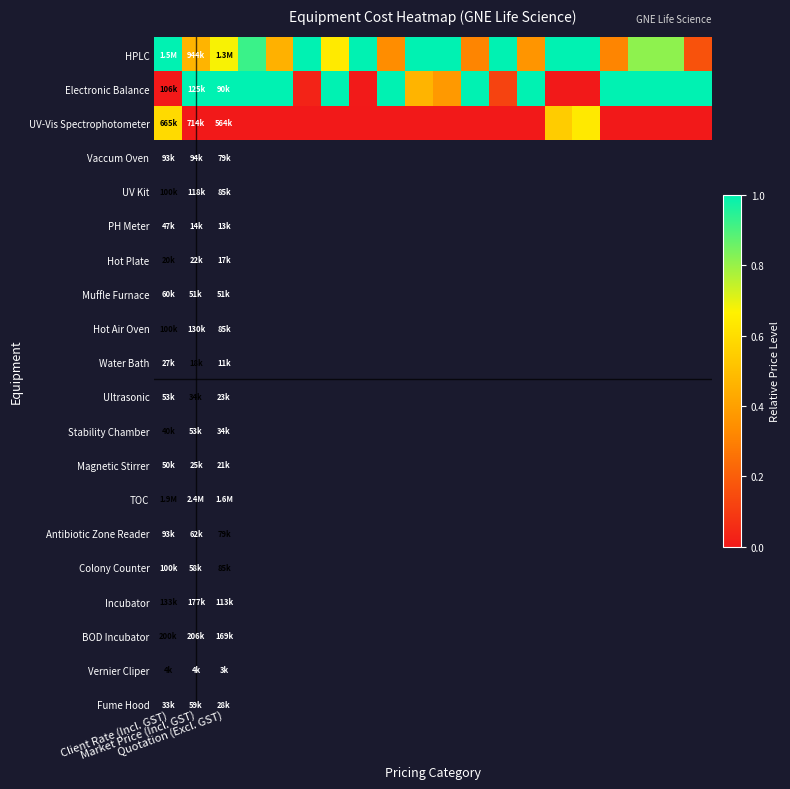

How many distinct data groups are displayed?

3